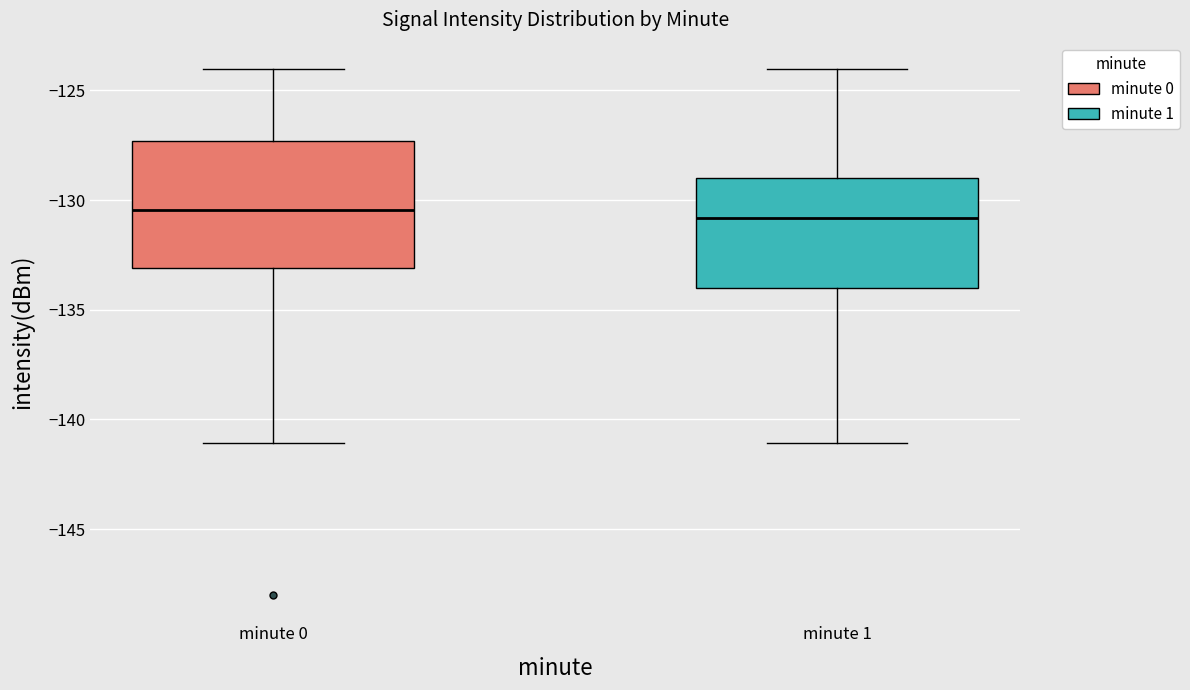

Reading left to right, transcribe this box plot: for each box, give where its median line is, the range the box spans, and where its two whiskers end, as read against the y-axis. The values are not printed on the chart, so give them approximately, as read against the axis.

minute 0: median -130.5, box -133.0 to -127.5, whiskers -141.0 to -124.0
minute 1: median -131.0, box -134.0 to -129.0, whiskers -141.0 to -124.0